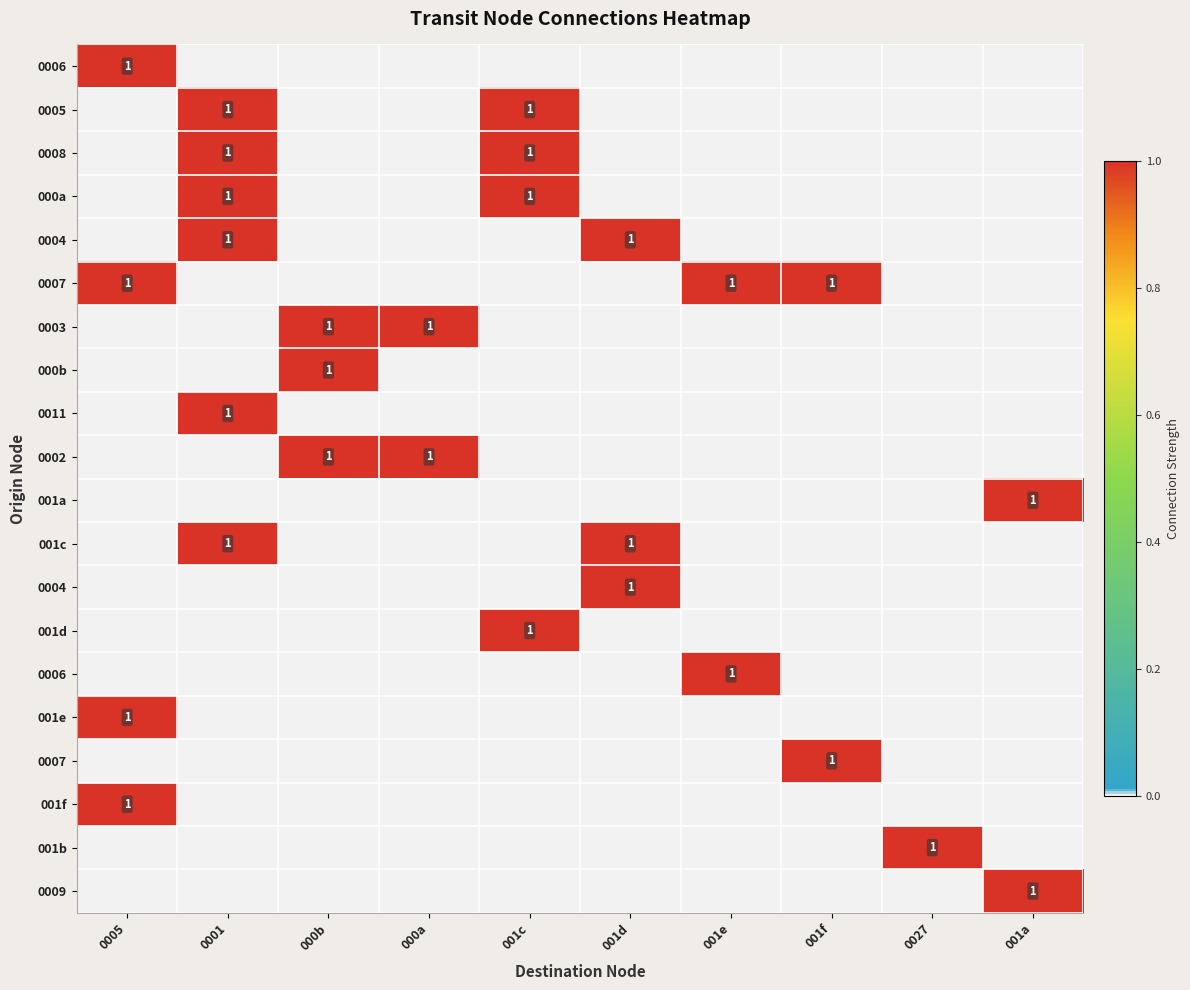

Between 0005 and 001d, which is larger?

0005